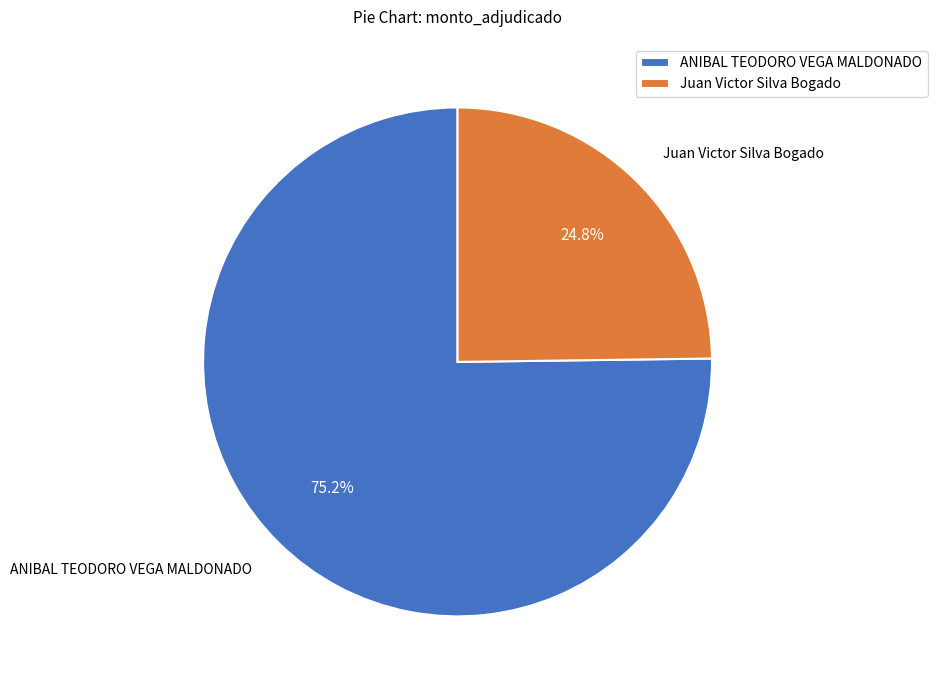

Which slice represents more than half of the pie?

ANIBAL TEODORO VEGA MALDONADO